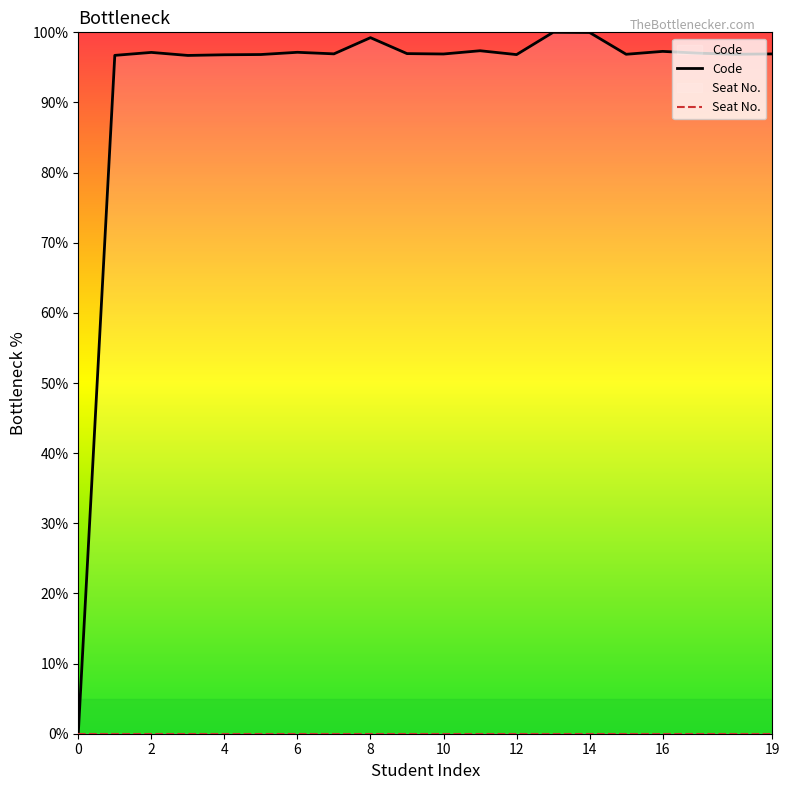

What is the maximum value shown in the chart?

100.0